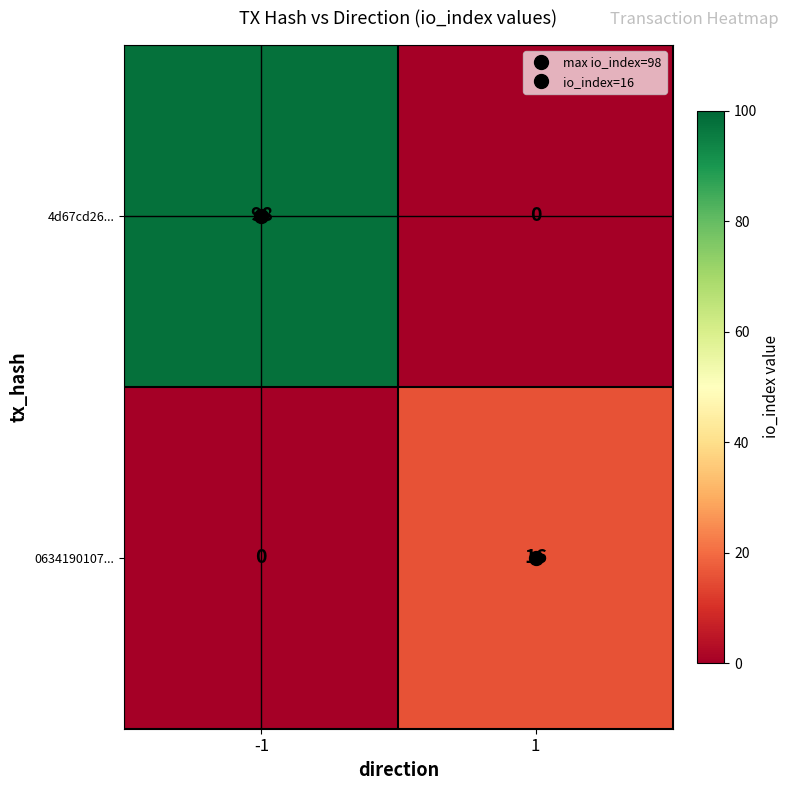

What is the difference between the highest and lowest values at -1?

98